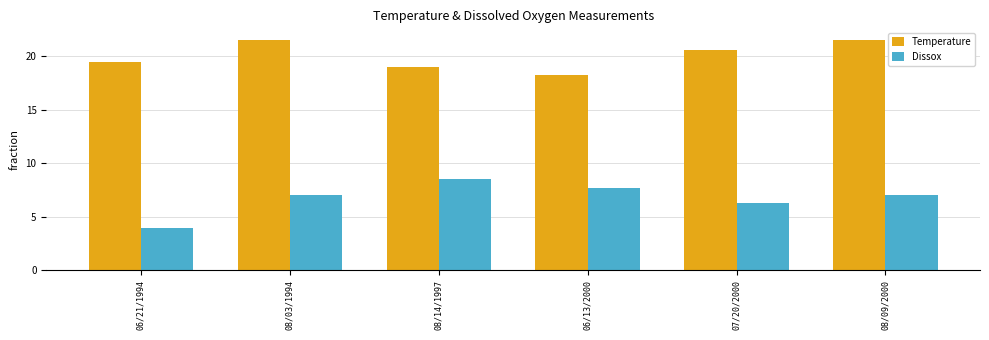

Reading left to right, list all the values displayed in this chart.

Temperature: 06/21/1994=19.4	08/03/1994=21.5	08/14/1997=19.0	06/13/2000=18.2	07/20/2000=20.6	08/09/2000=21.5
Dissox: 06/21/1994=3.9	08/03/1994=7.0	08/14/1997=8.5	06/13/2000=7.7	07/20/2000=6.3	08/09/2000=7.0